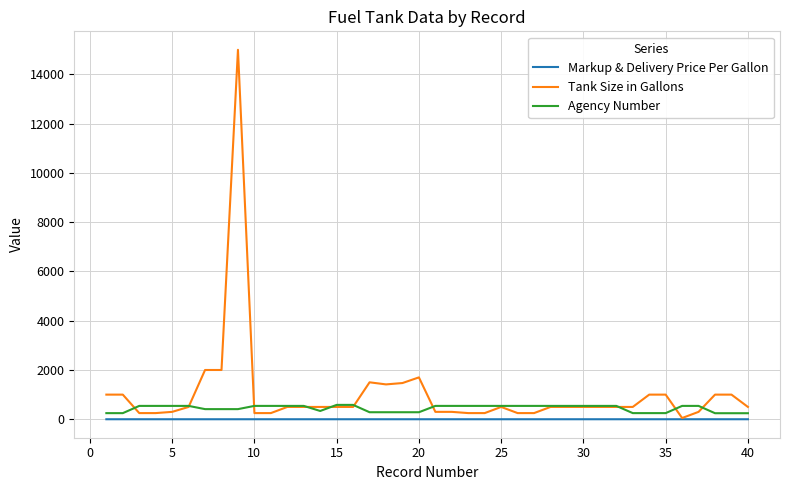

How many times do Tank Size in Gallons and Agency Number cross each other?

10